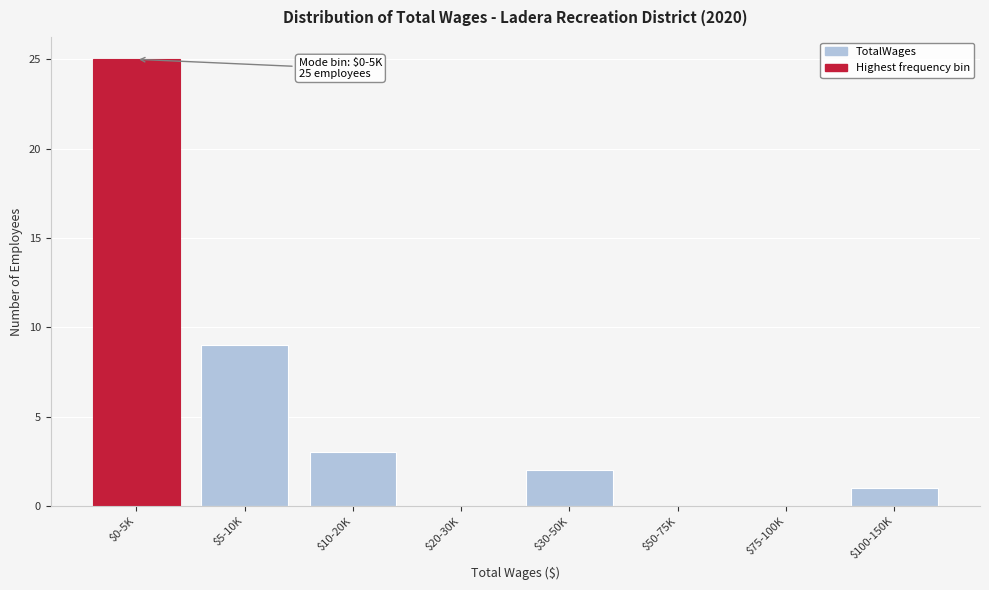

What is the sum of all values?

40